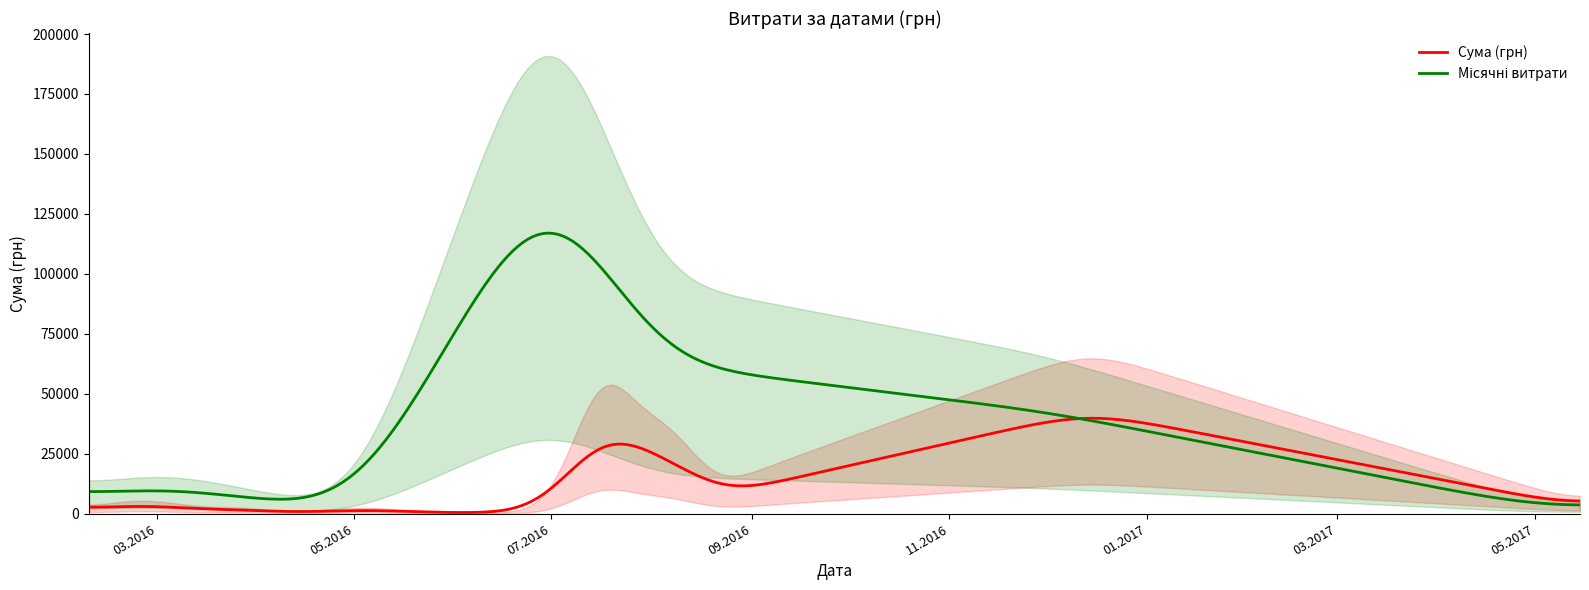

How many points are higher than both their immediate neighbors (excluding endpoints)?

15